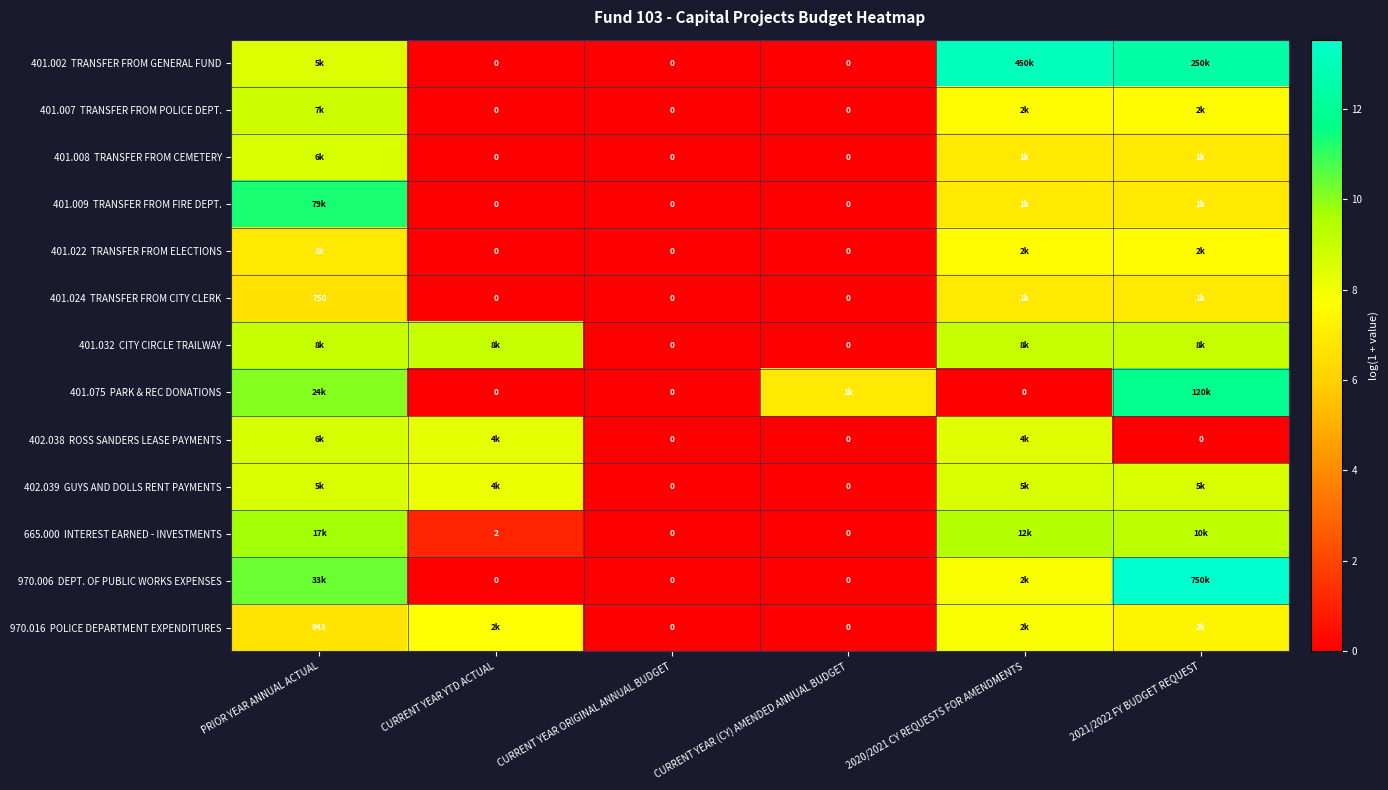

What is the approximate value of 970.016 POLICE DEPARTMENT EXPENDITURES at CURRENT YEAR YTD ACTUAL?

7.7